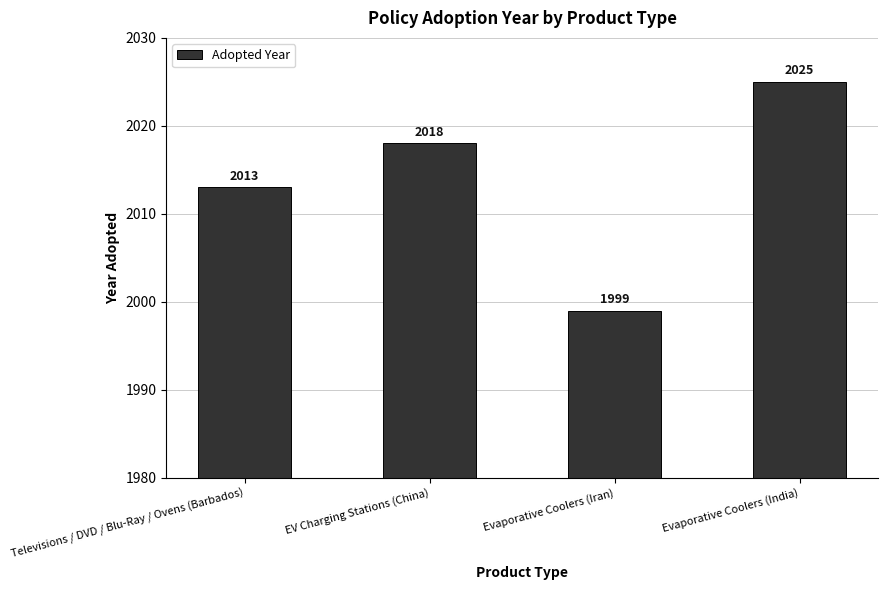

Where is the data nearest to the value 2012?

Televisions / DVD / Blu-Ray / Ovens (Barbados)